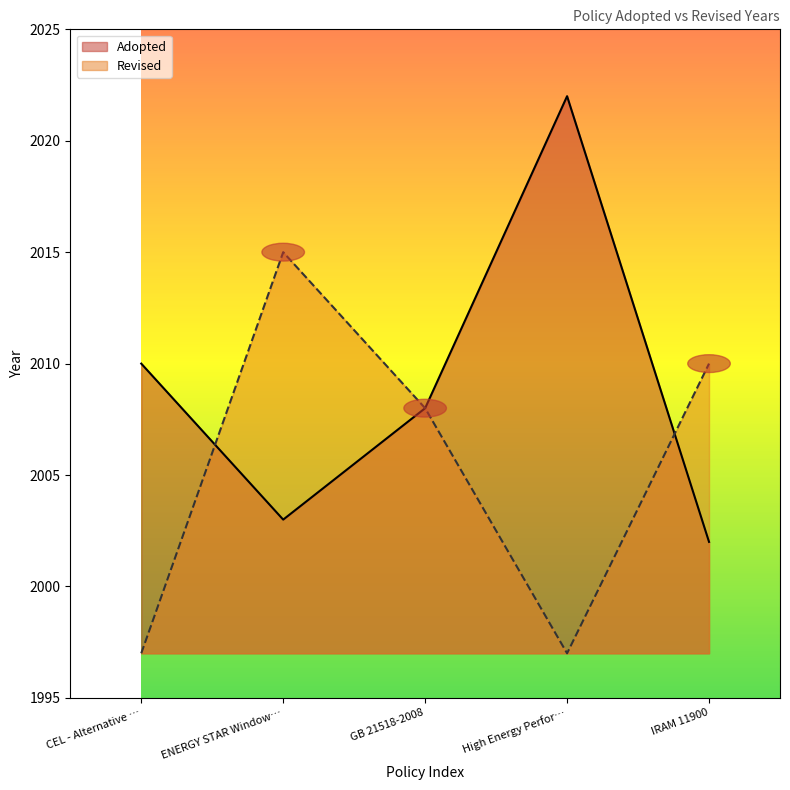

Reading left to right, list all the values displayed in this chart.

Adopted: 2010	2003	2008	2022	2002
Revised: 1997	2015	2008	1997	2010